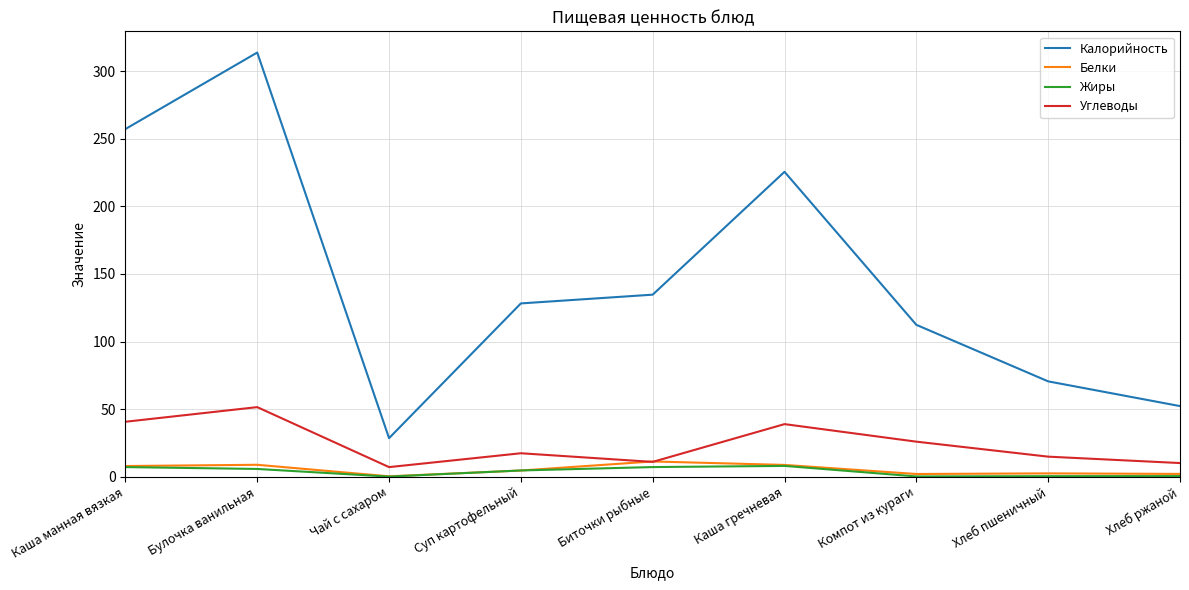

Which series has the largest total across all categories?

Калорийность